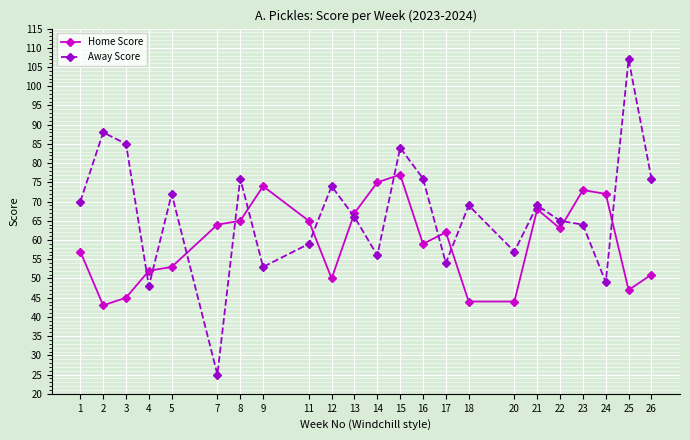

Rank the series at 20 from lowest to highest value.

Home Score, Away Score